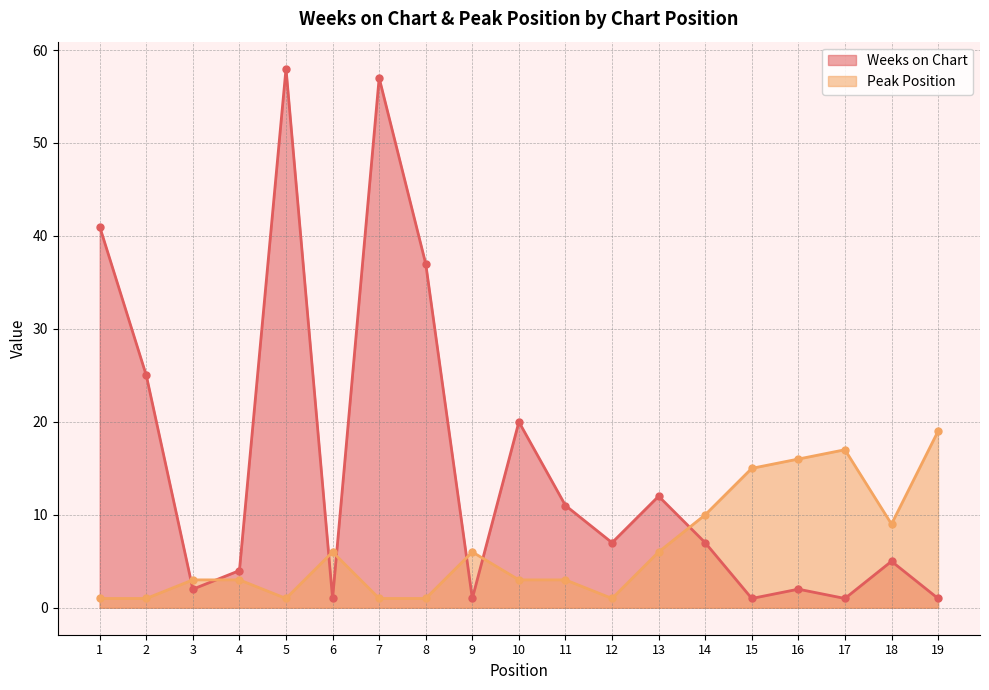

At which category is the sum across all series the highest?

5